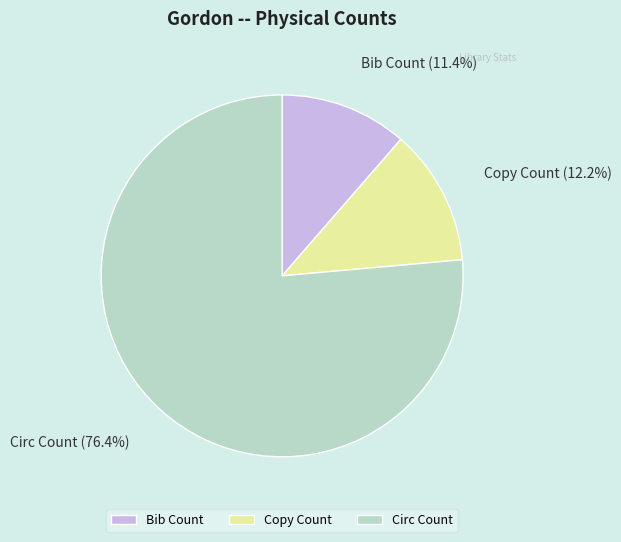

Rank the categories by value from lowest to highest.

Bib Count, Copy Count, Circ Count